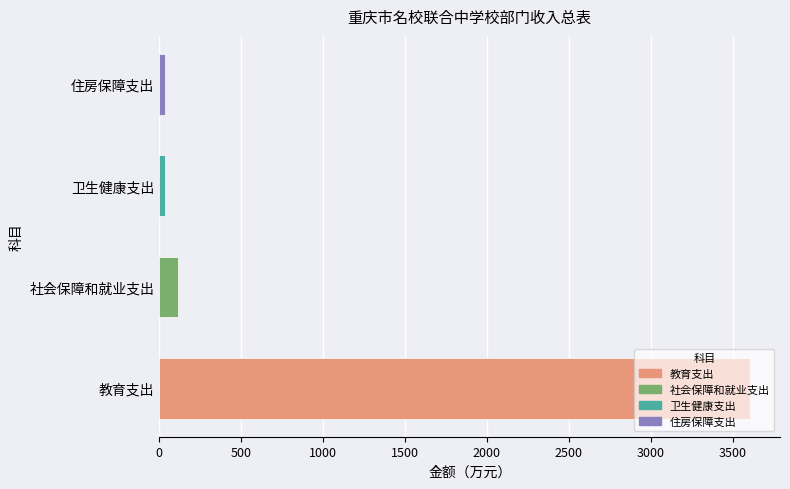

The chart shows a value of 3609.3 at 教育支出. True or false?

True